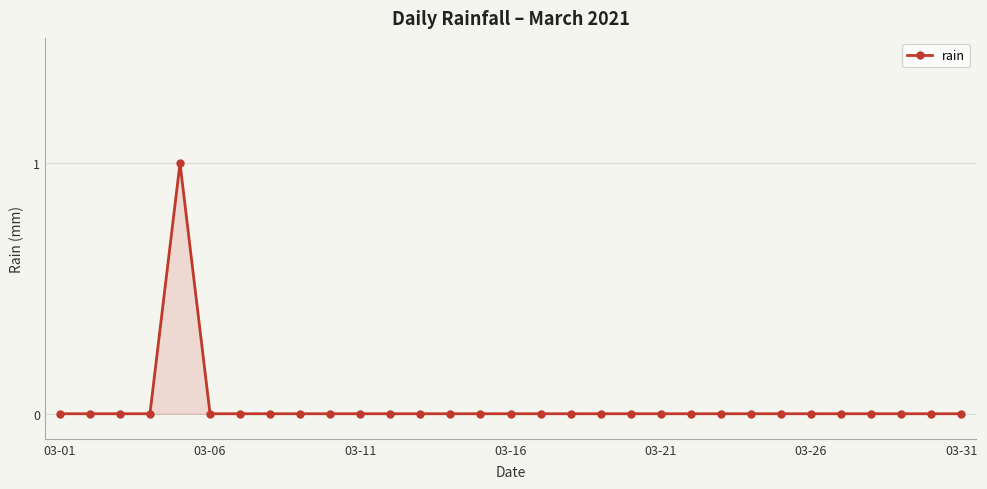

True or false: there are more than 0 points higher than both neighbors.

True